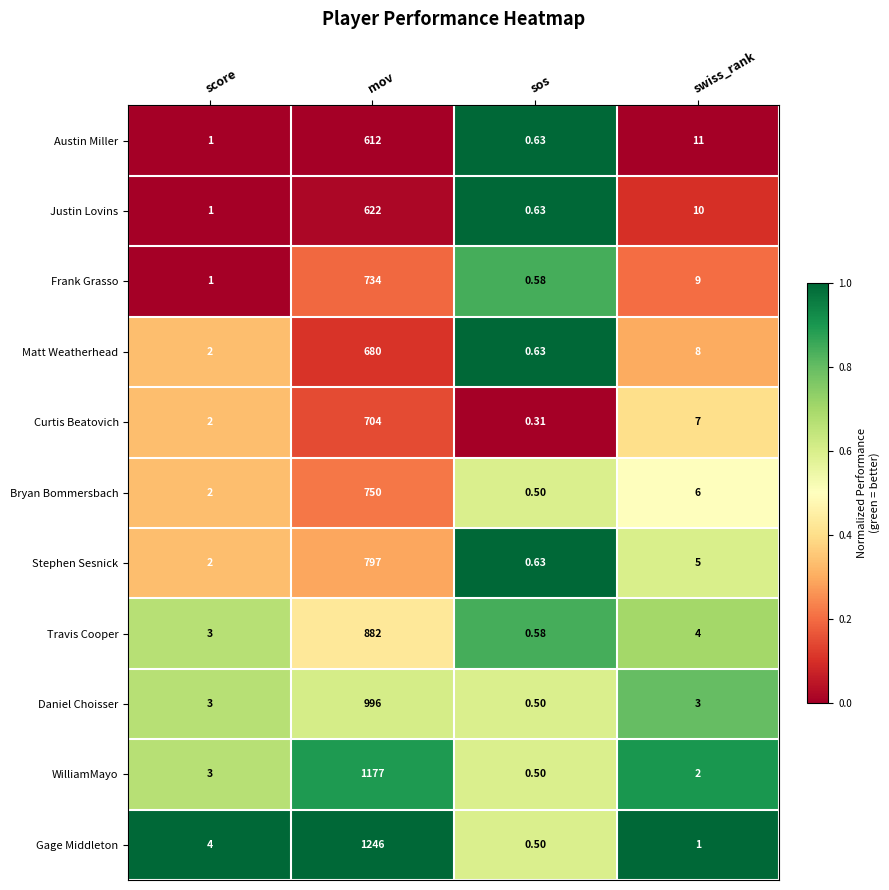

At which label does Bryan Bommersbach first exceed 6?

mov